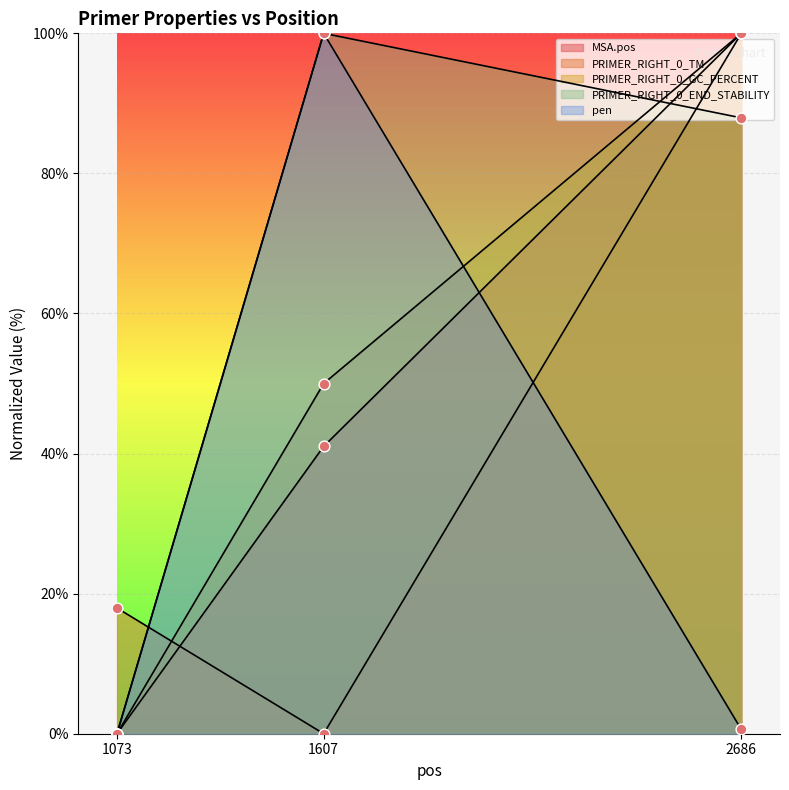

Which series reaches the minimum Y coordinate?

MSA.pos